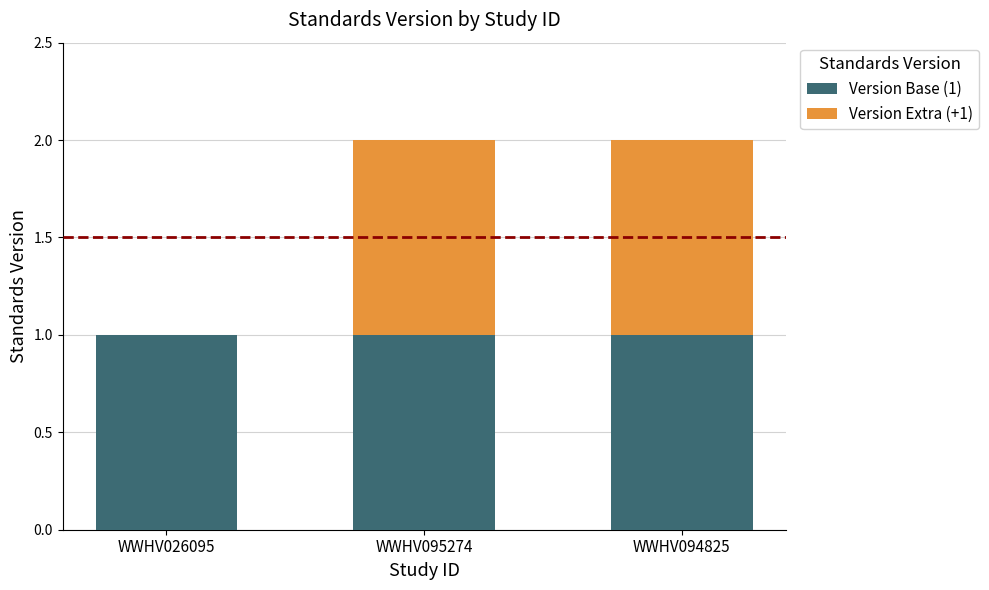

The value of Version Base (1) at WWHV026095 is 0. True or false?

False